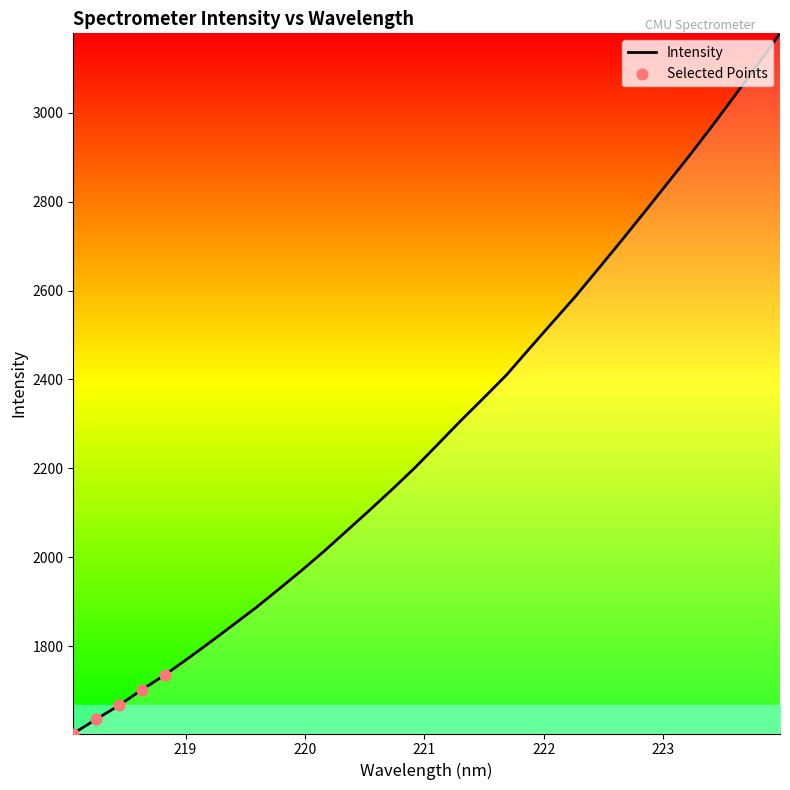

What is the greatest value displayed?

3178.1